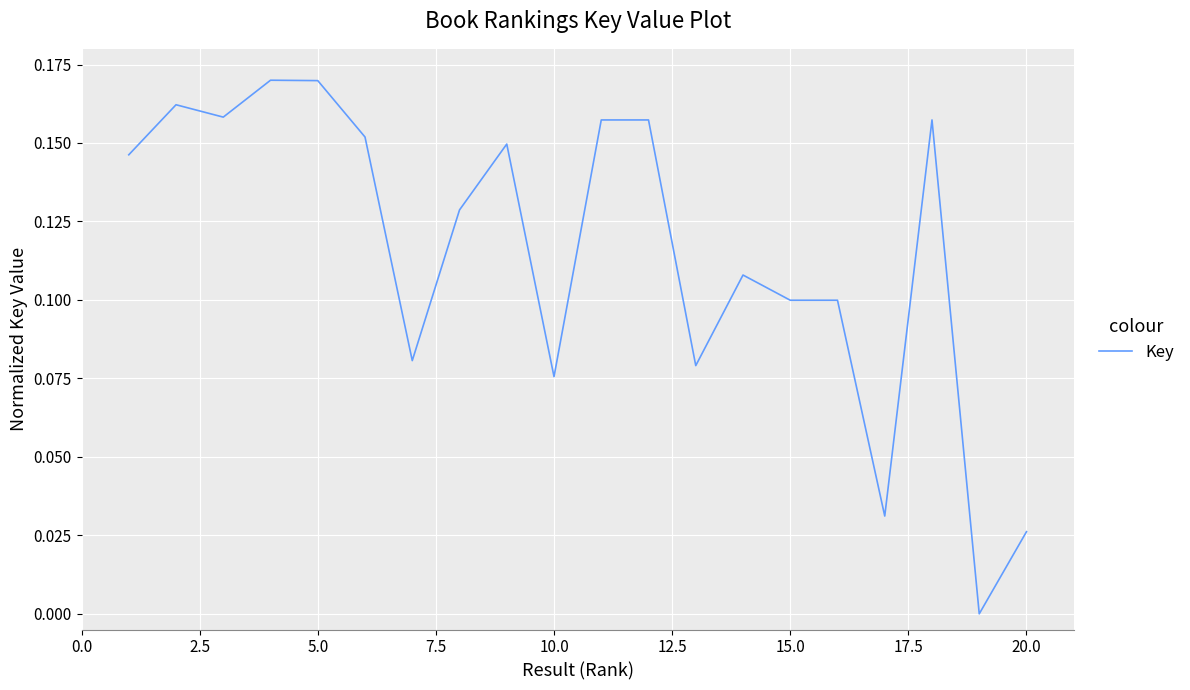

How many lines are shown in the chart?

1